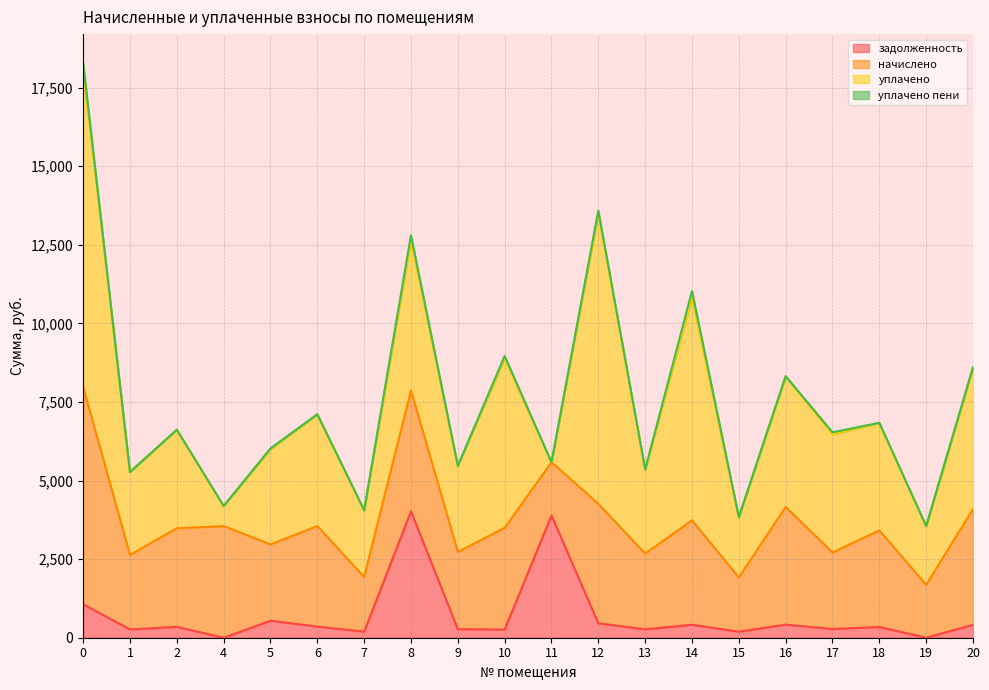

What is the value of the задолженность point at the 9th from the left?

273.2